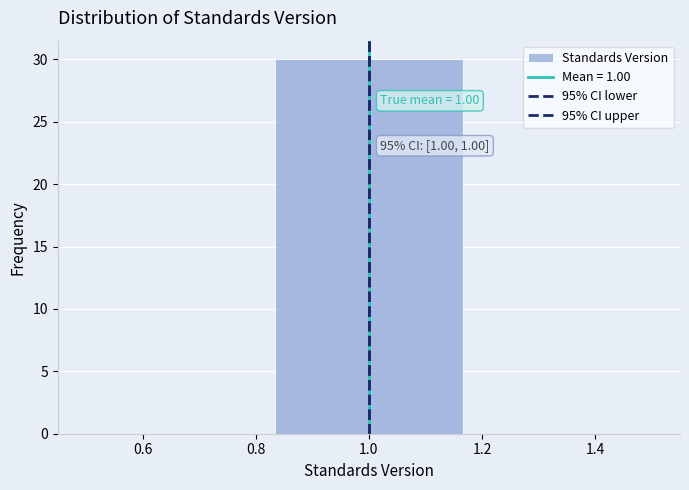

Over which range of the x-axis is the bar tallest?

0.84 to 1.16